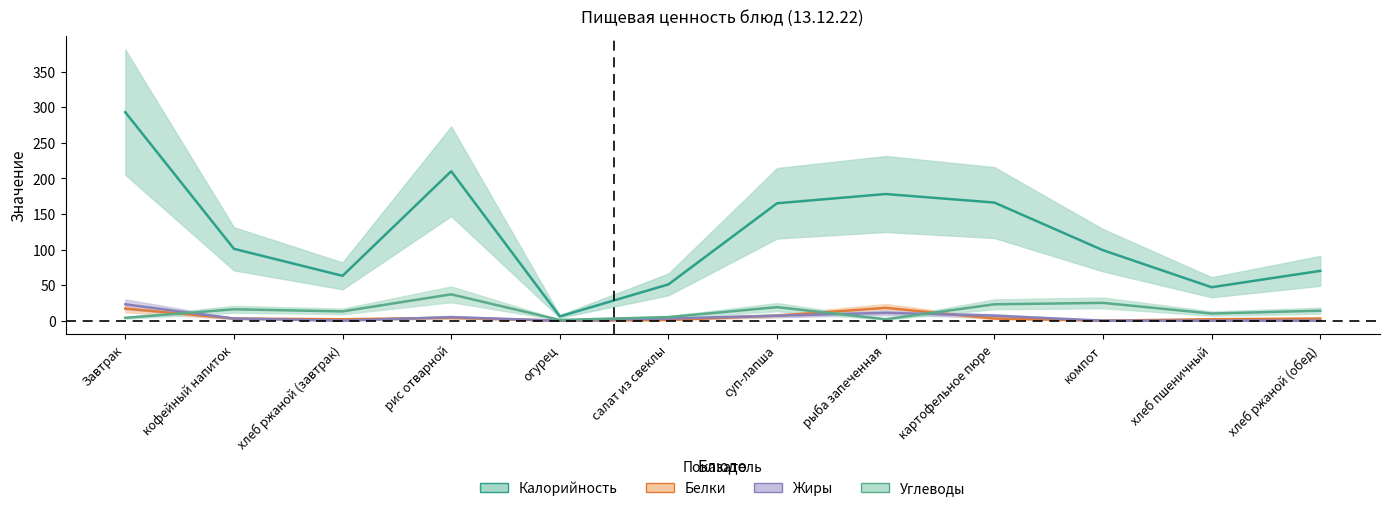

Which series changed the most between огурец and картофельное пюре?

Калорийность